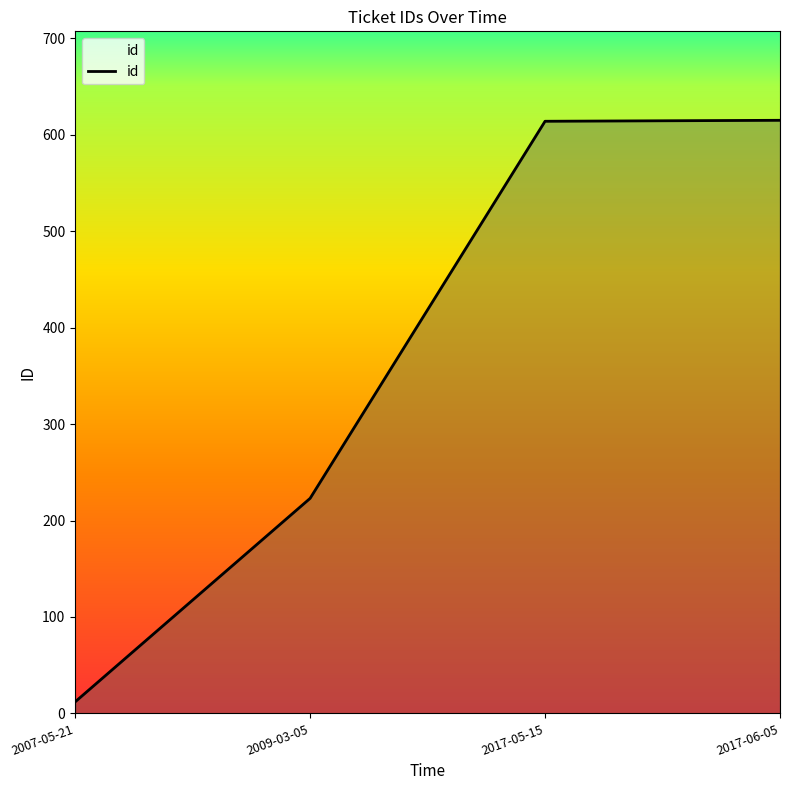

What is the sum of all values?

1464